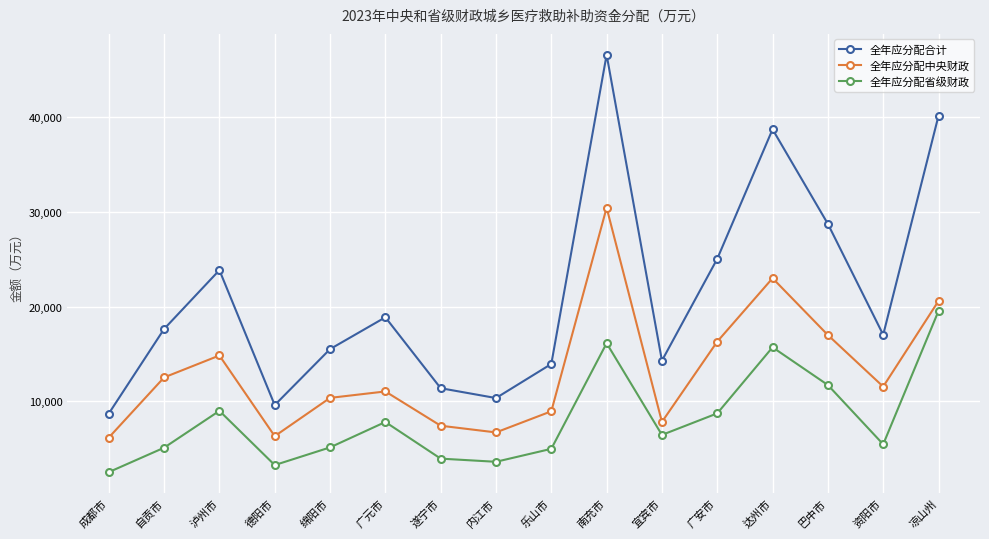

Which category has the lowest value across all series?

成都市